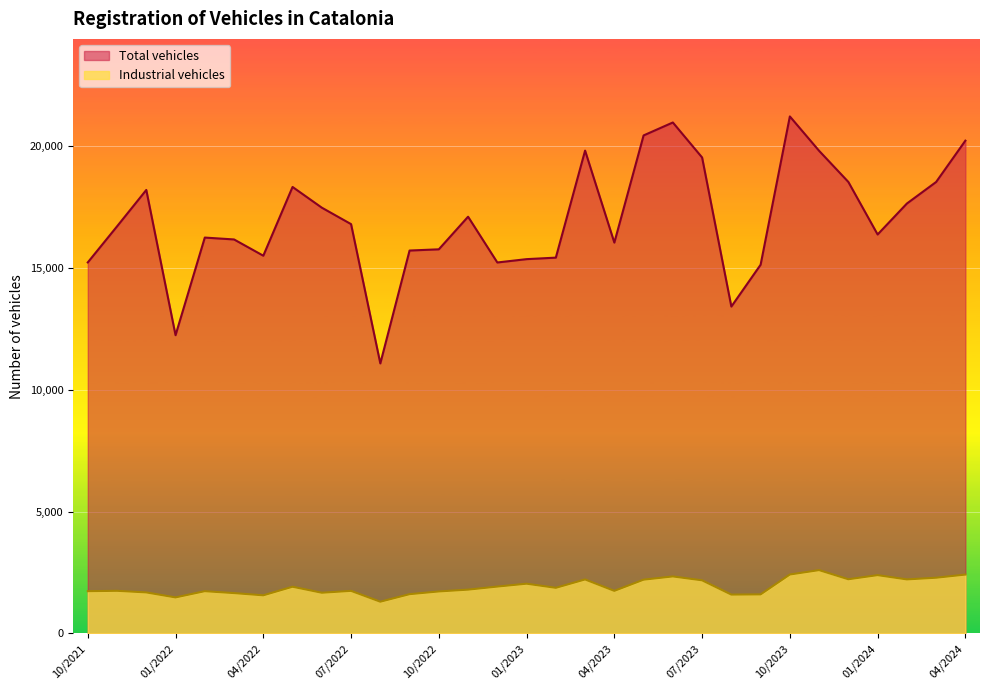

Rank the series at 06/2022 from lowest to highest value.

Industrial vehicles, Total vehicles